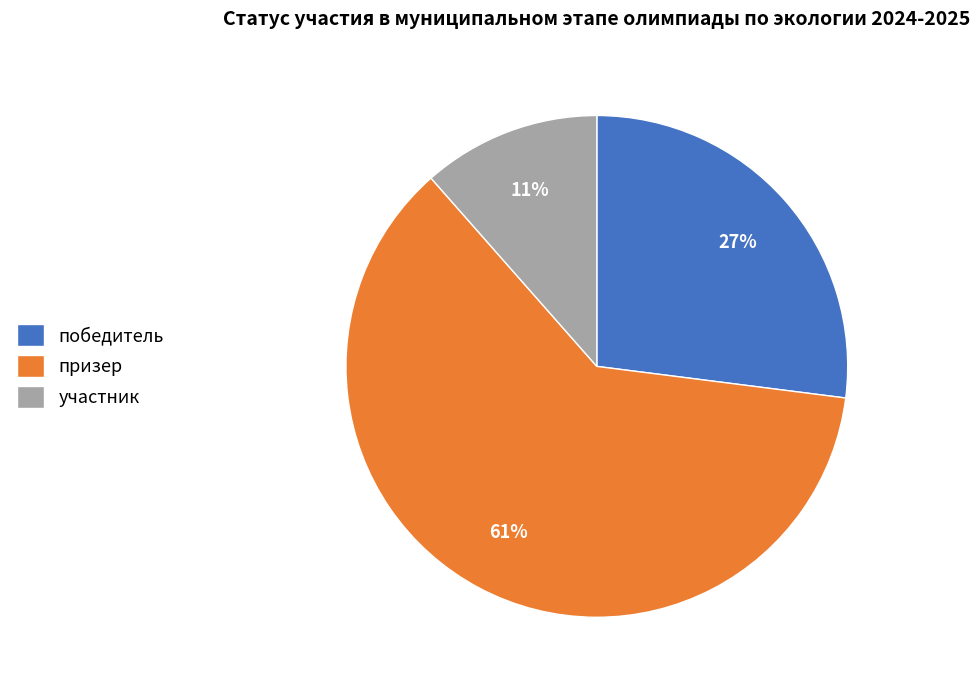

Between призер and победитель, which is larger?

призер